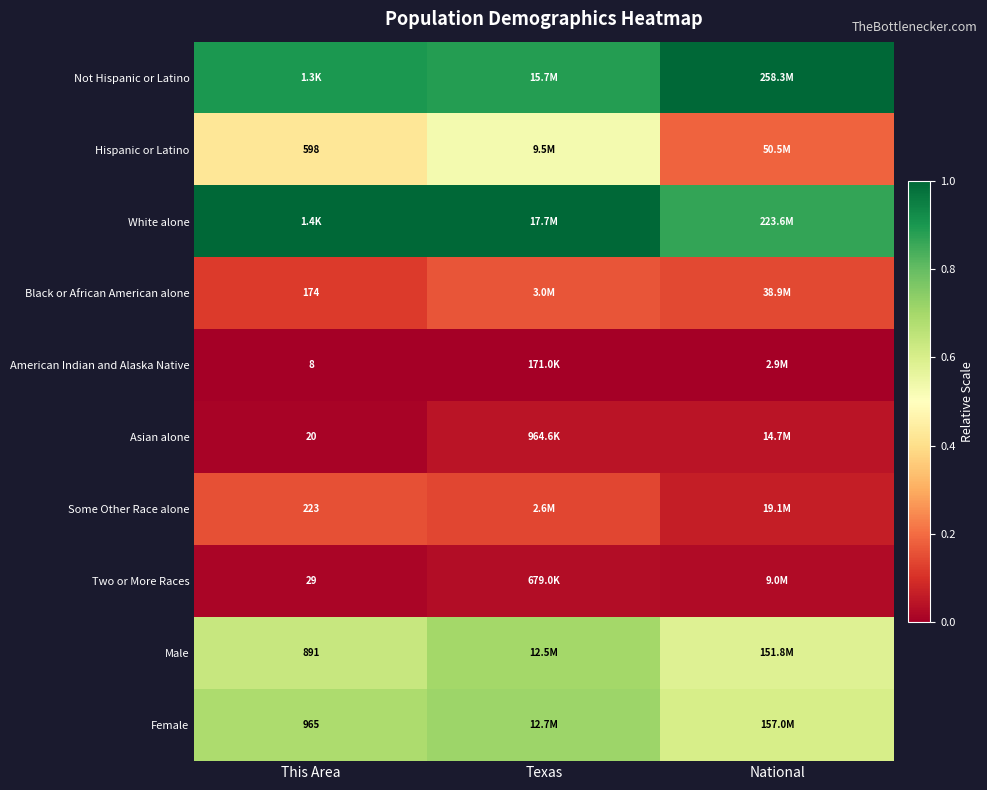

Is the value of Asian alone at This Area greater than the value of Female at This Area?

No